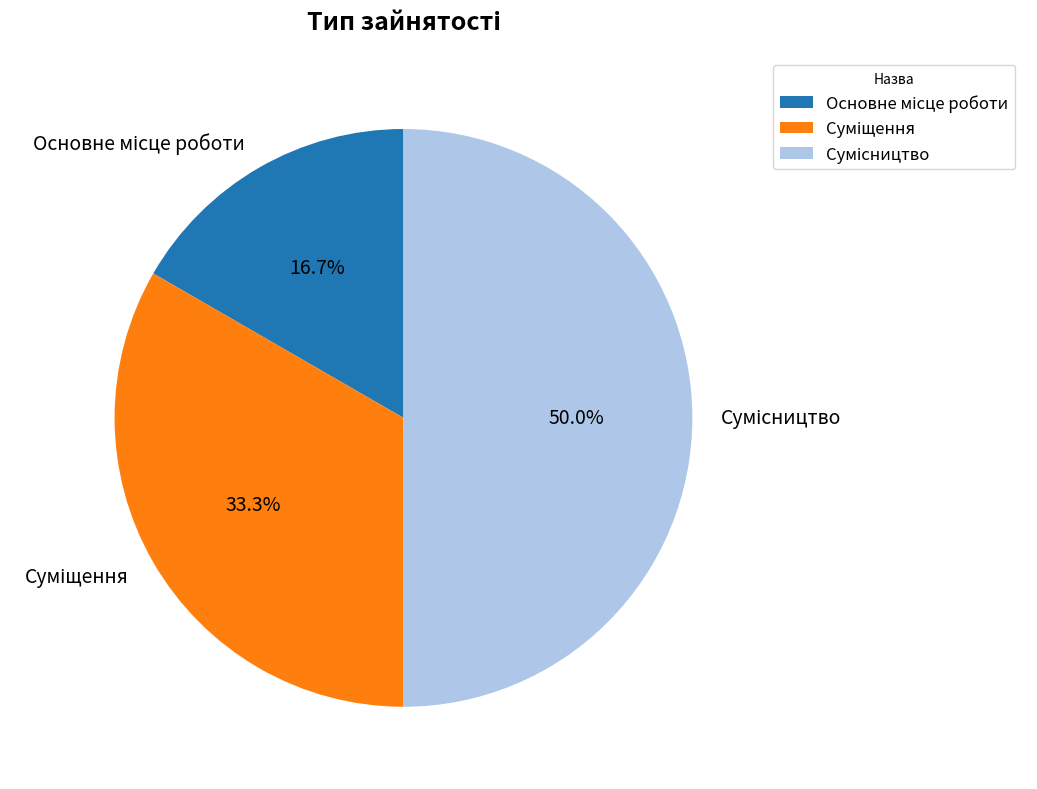

What percentage is NOT represented by Сумісництво?

50.0%